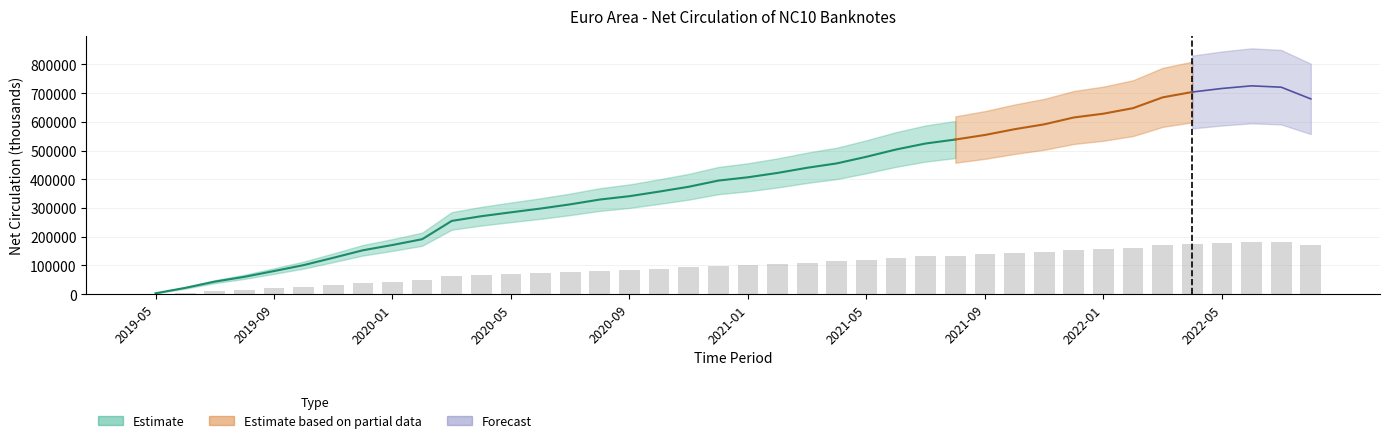

Reading left to right, what are all the values shown in this chart?

2019-05=760.3	2019-06=5446.9	2019-07=10897.3	2019-08=15097.9	2019-09=20110.8	2019-10=25285.5	2019-11=31670.7	2019-12=38210.2	2020-01=42813.5	2020-02=47835.1	2020-03=63783.3	2020-04=67888.5	2020-05=71276.0	2020-06=74550.0	2020-07=78217.0	2020-08=82399.2	2020-09=85325.2	2020-10=89308.8	2020-11=93521.4	2020-12=98903.2	2021-01=101783.8	2021-02=105575.9	2021-03=110073.5	2021-04=113883.7	2021-05=119656.1	2021-06=125985.1	2021-07=131214.4	2021-08=134652.2	2021-09=138619.6	2021-10=143637.3	2021-11=147884.1	2021-12=153856.0	2022-01=157167.5	2022-02=161988.1	2022-03=171386.1	2022-04=176044.2	2022-05=179119.7	2022-06=181408.8	2022-07=180228.9	2022-08=170023.9